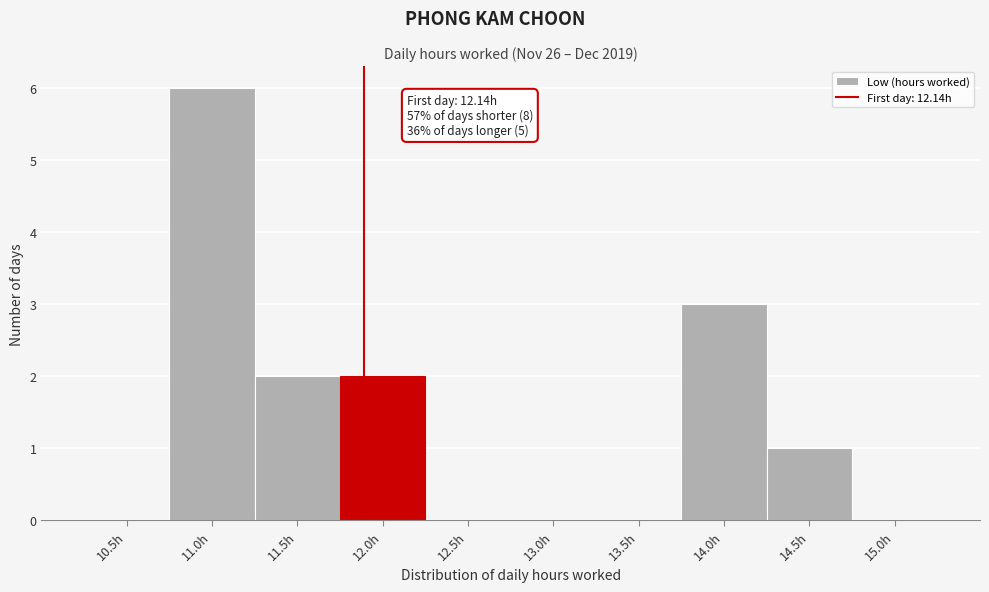

Reading left to right, list all the values displayed in this chart.

10.5h=0	11.0h=6	11.5h=2	12.0h=2	12.5h=0	13.0h=0	13.5h=0	14.0h=3	14.5h=1	15.0h=0